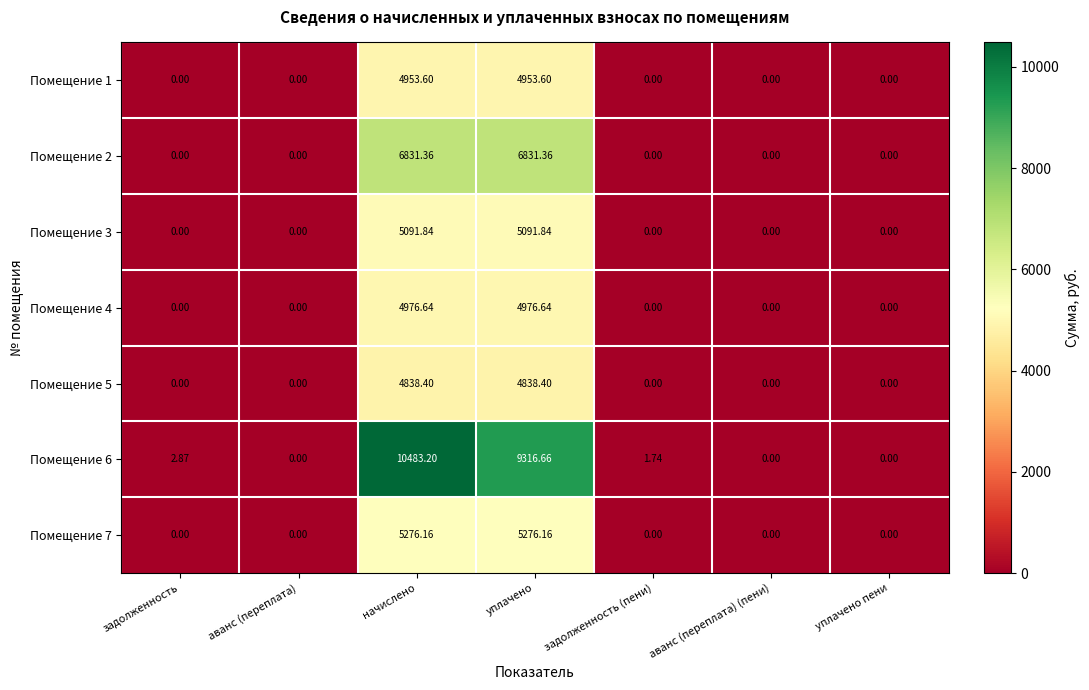

Which series has the largest total across all categories?

Помещение 6